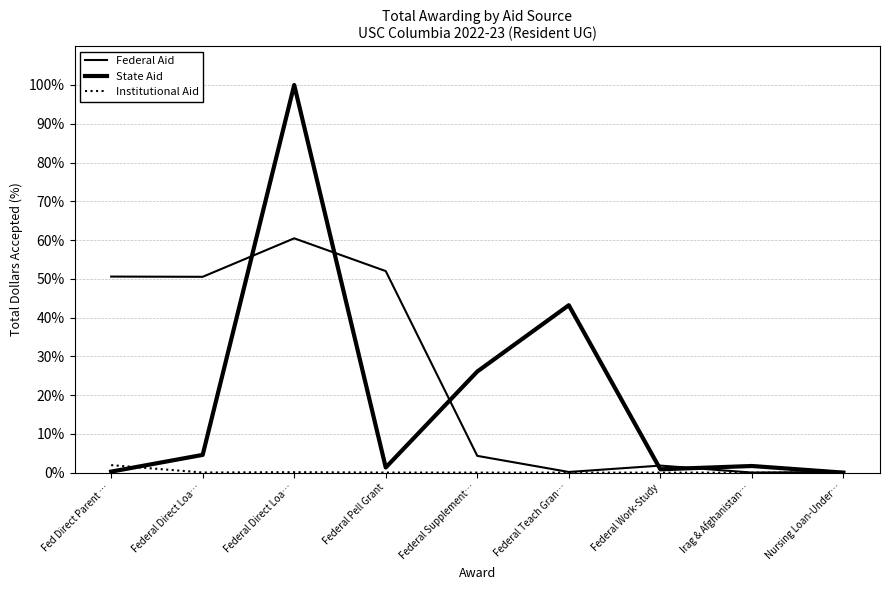

Does the chart display data point markers on the line(s)?

No